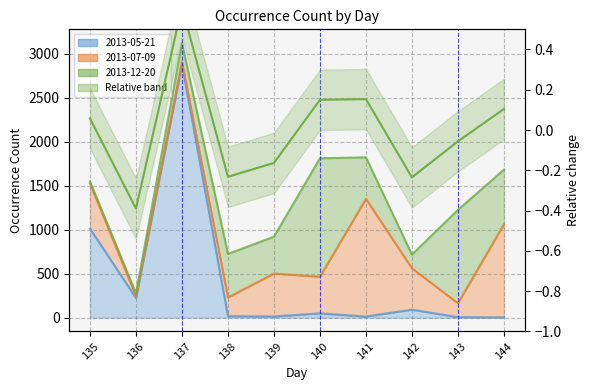

List the labels in order of value, smallest first.

136, 142, 138, 139, 143, 135, 144, 140, 141, 137